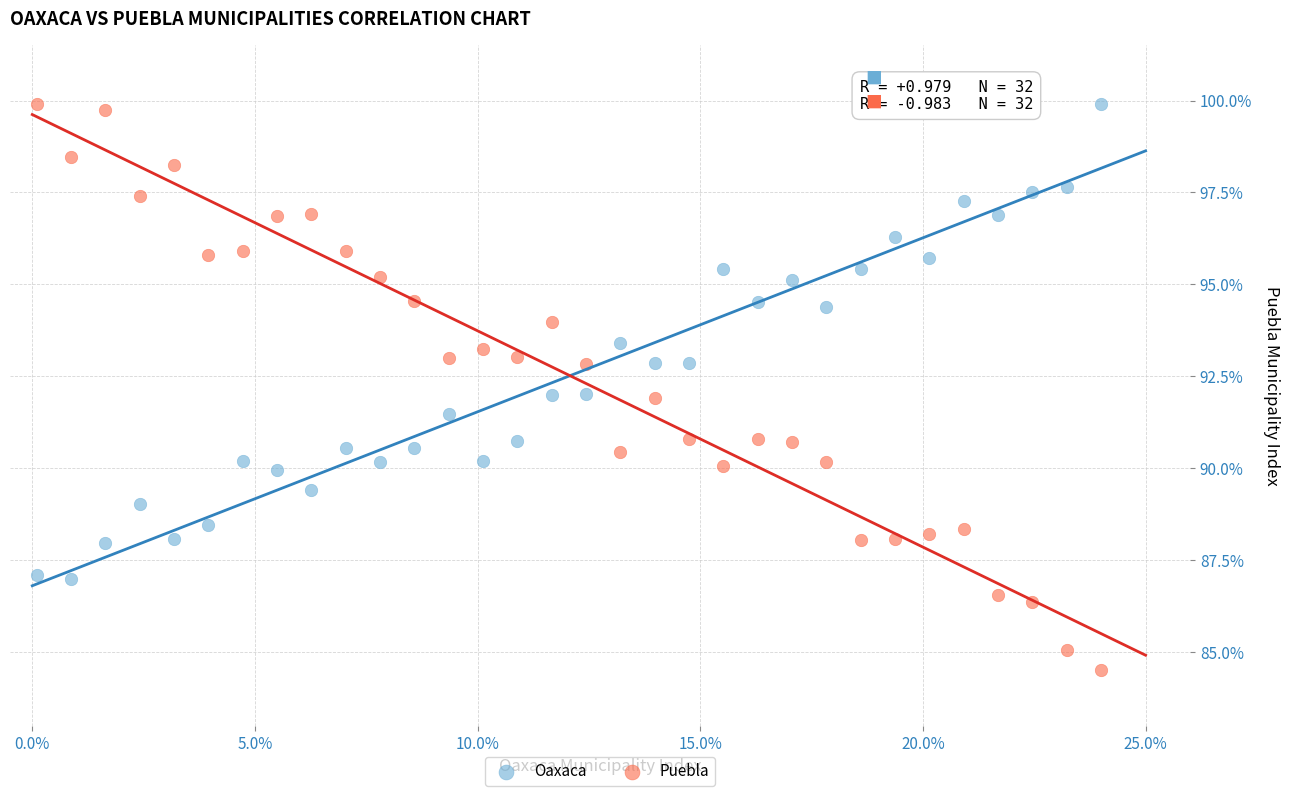

What are all the series names shown in the legend?

Oaxaca, Puebla